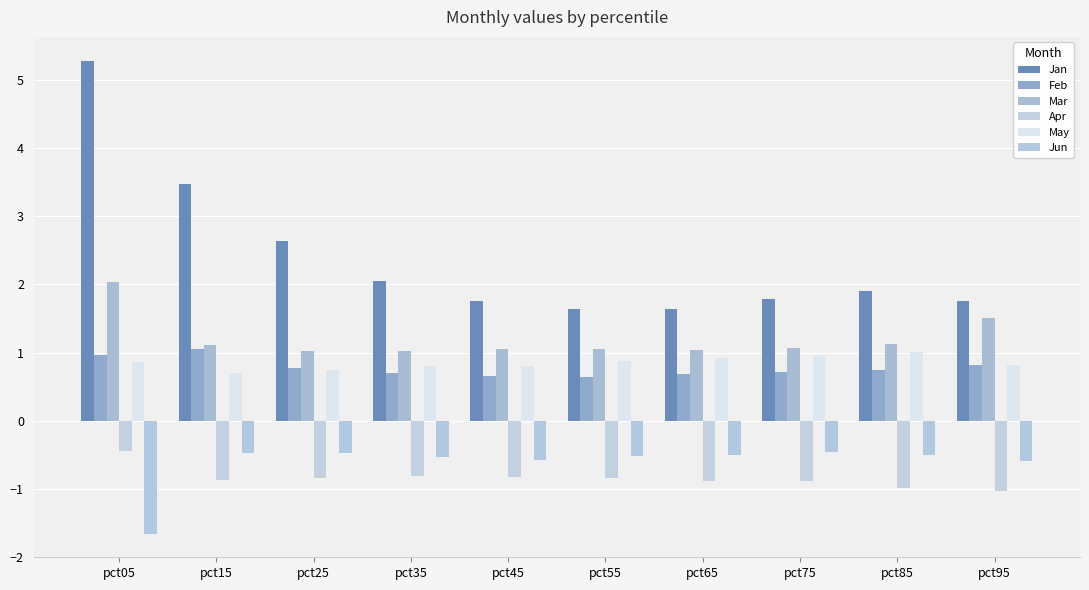

What is the difference between the maximum and minimum values in the Jun series?

1.2